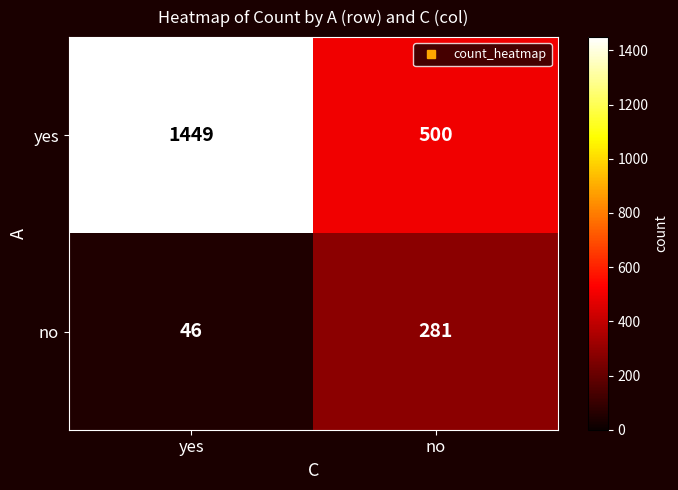

How many series are shown in this chart?

2